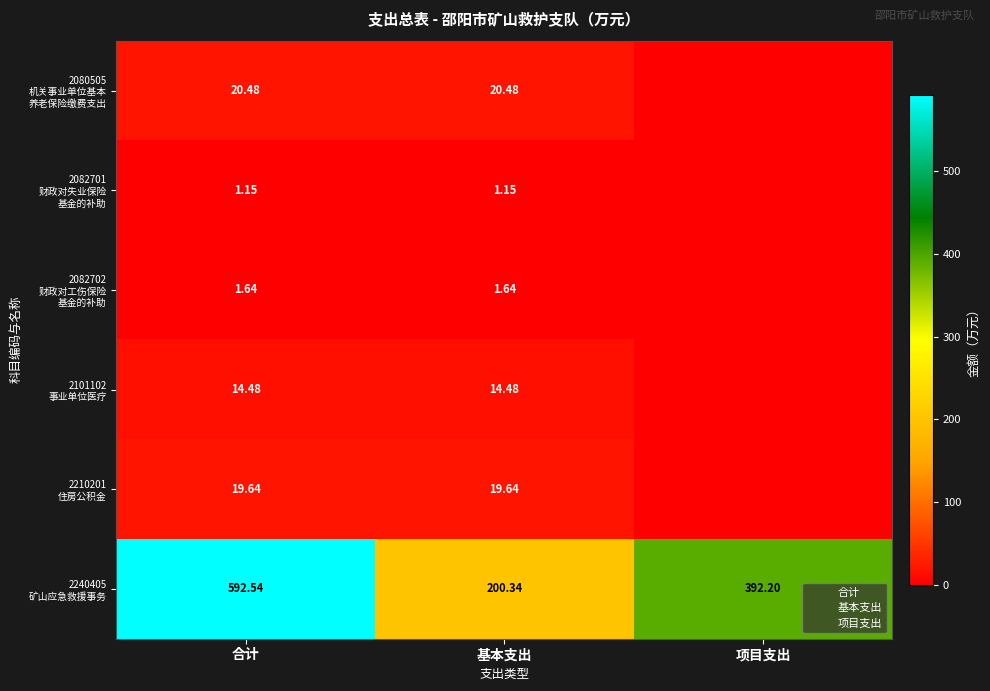

How many values in 2210201 住房公积金 are above zero?

2